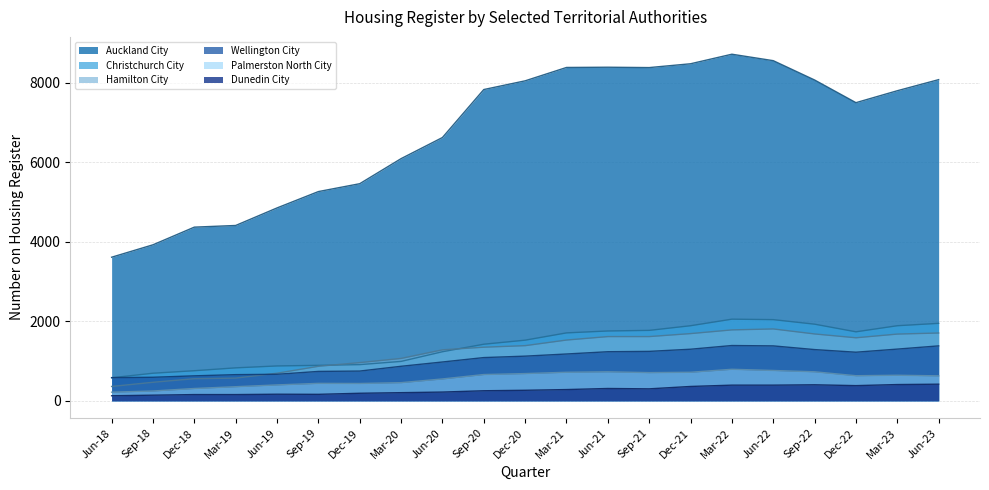

Which series has the largest total across all categories?

Auckland City